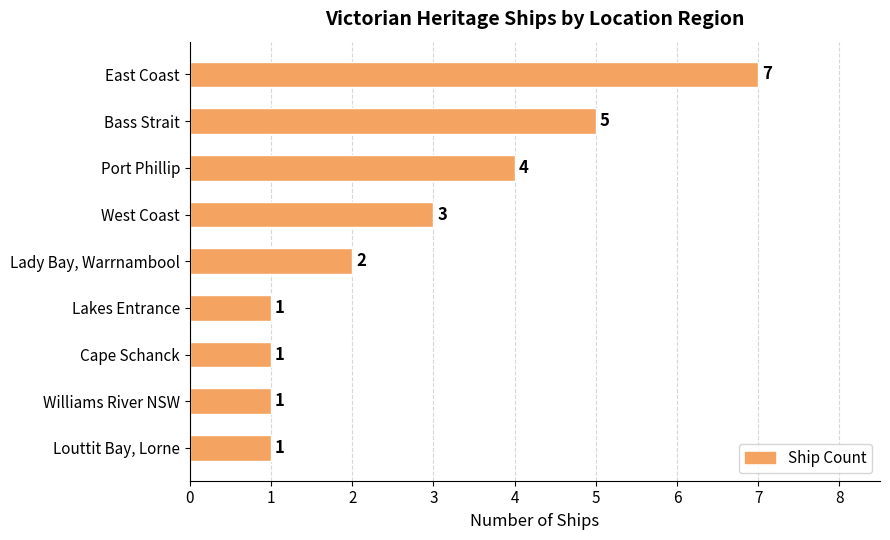

Count the values in the range 1 to 4.

7